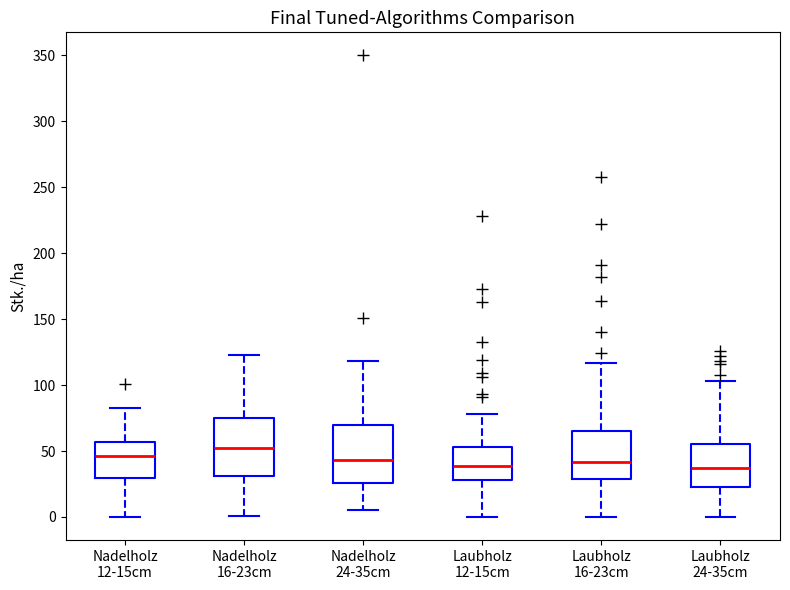

Reading left to right, read every box against the y-axis: the position of its median line, the range the box covers, and the ends of its whiskers. The values are not printed on the chart, so give them approximately, as read against the axis.

Nadelholz 12-15cm: median 45, box 30 to 55, whiskers 0 to 85
Nadelholz 16-23cm: median 50, box 30 to 75, whiskers 0 to 125
Nadelholz 24-35cm: median 45, box 25 to 70, whiskers 5 to 120
Laubholz 12-15cm: median 40, box 30 to 55, whiskers 0 to 80
Laubholz 16-23cm: median 40, box 30 to 65, whiskers 0 to 115
Laubholz 24-35cm: median 35, box 25 to 55, whiskers 0 to 105